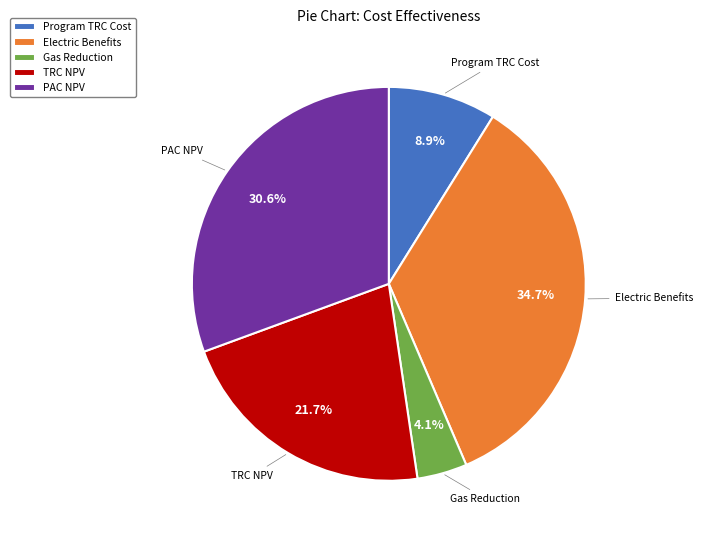

Does Program TRC Cost represent more than half of the total?

No